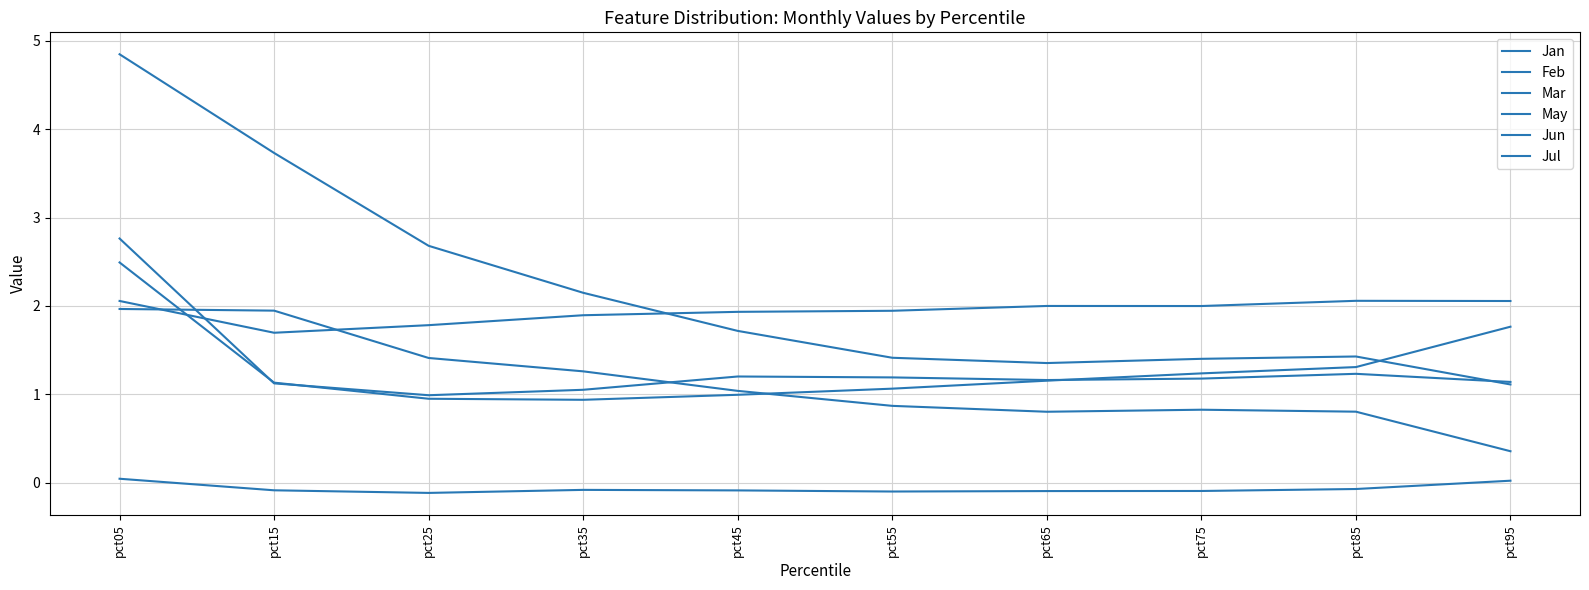

Does the chart have visible grid lines?

Yes